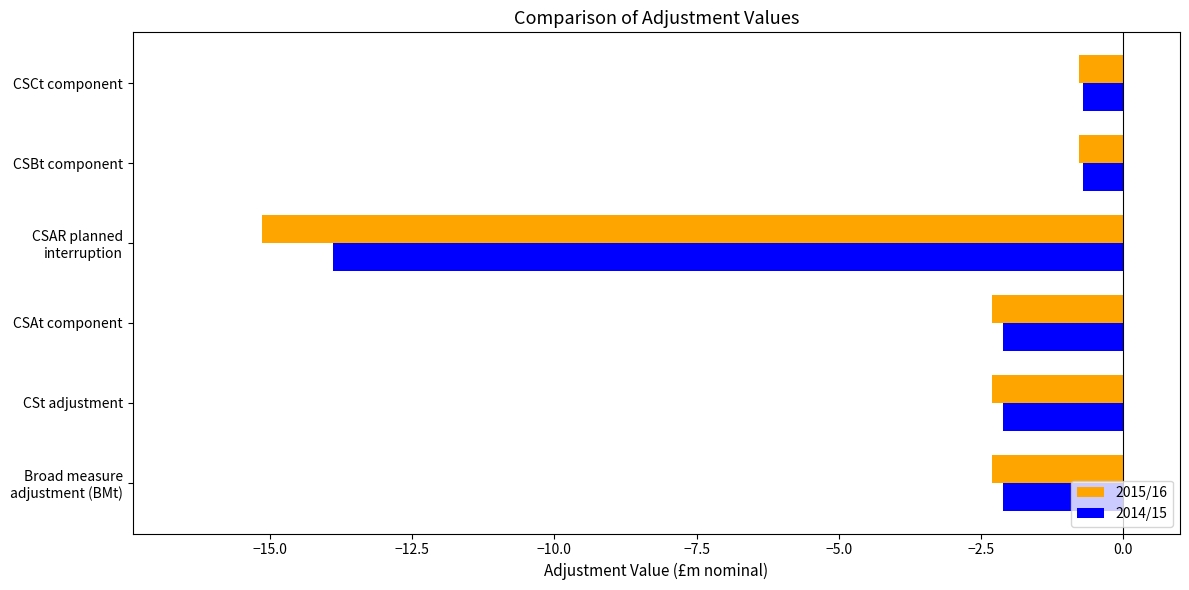

What is the total value across all series at CSAt component?

-4.4